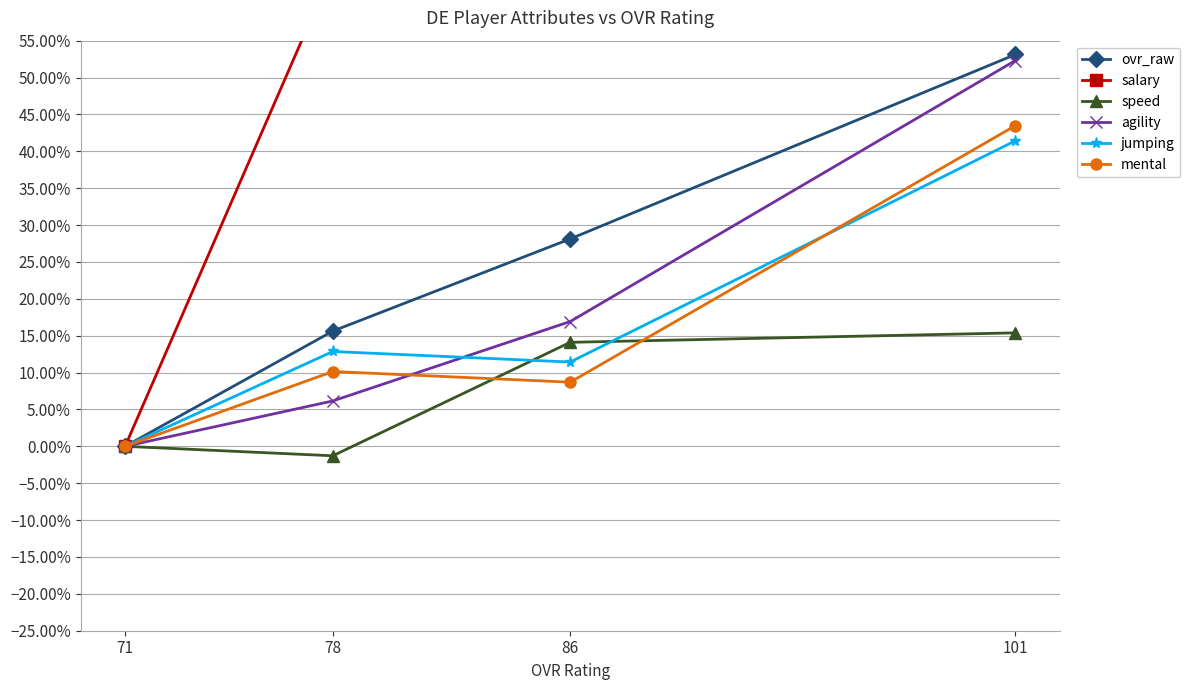

Which label corresponds to the smallest value in the chart?

78